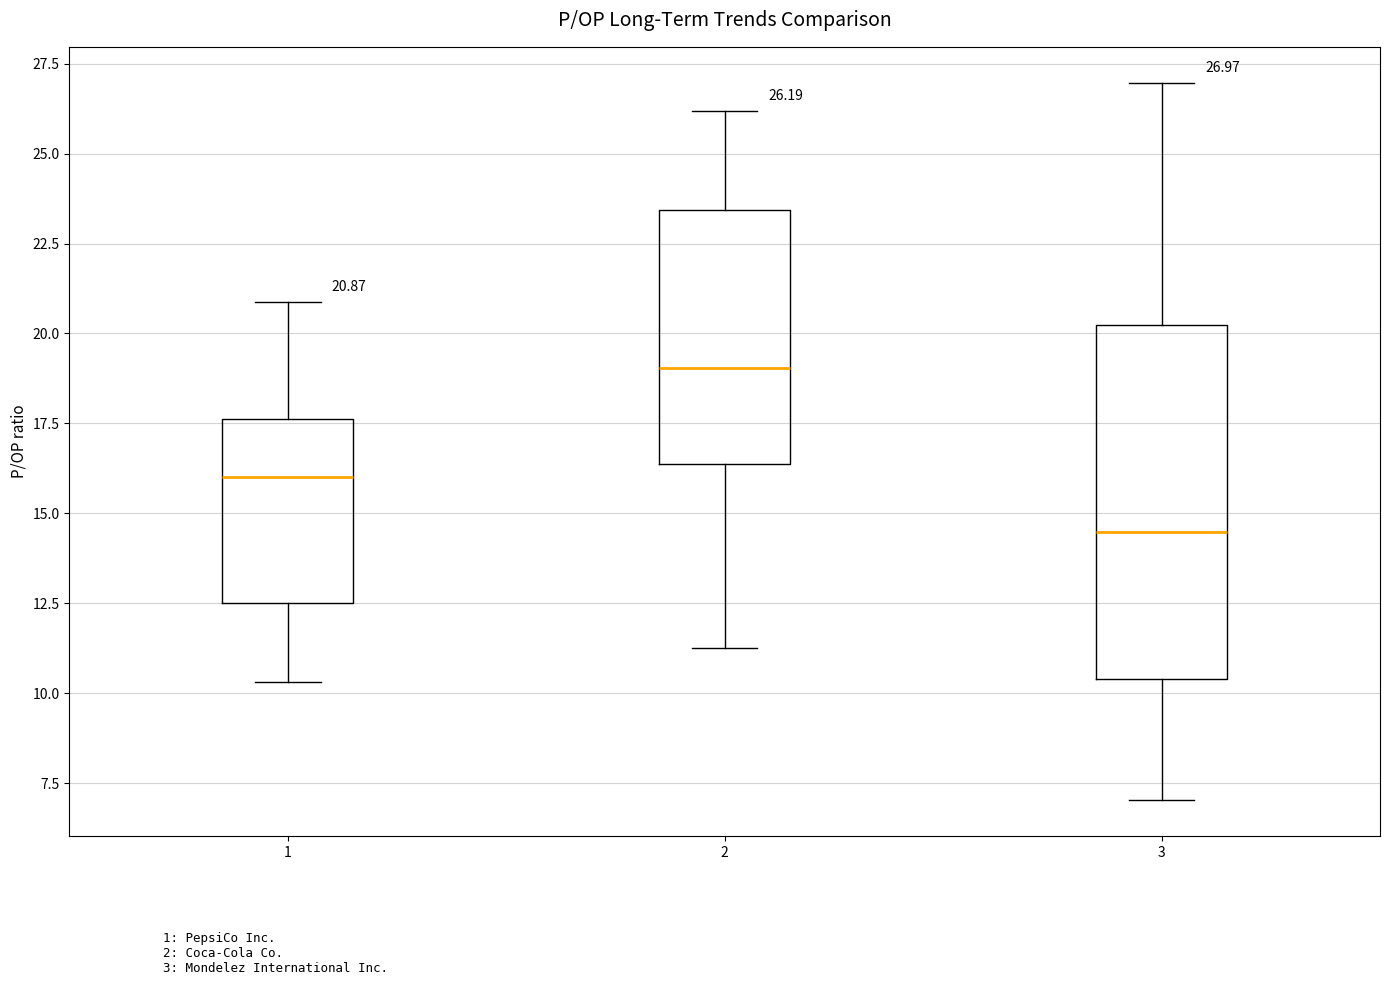

Which box is the tallest, from its lower edge to its upper edge?

3